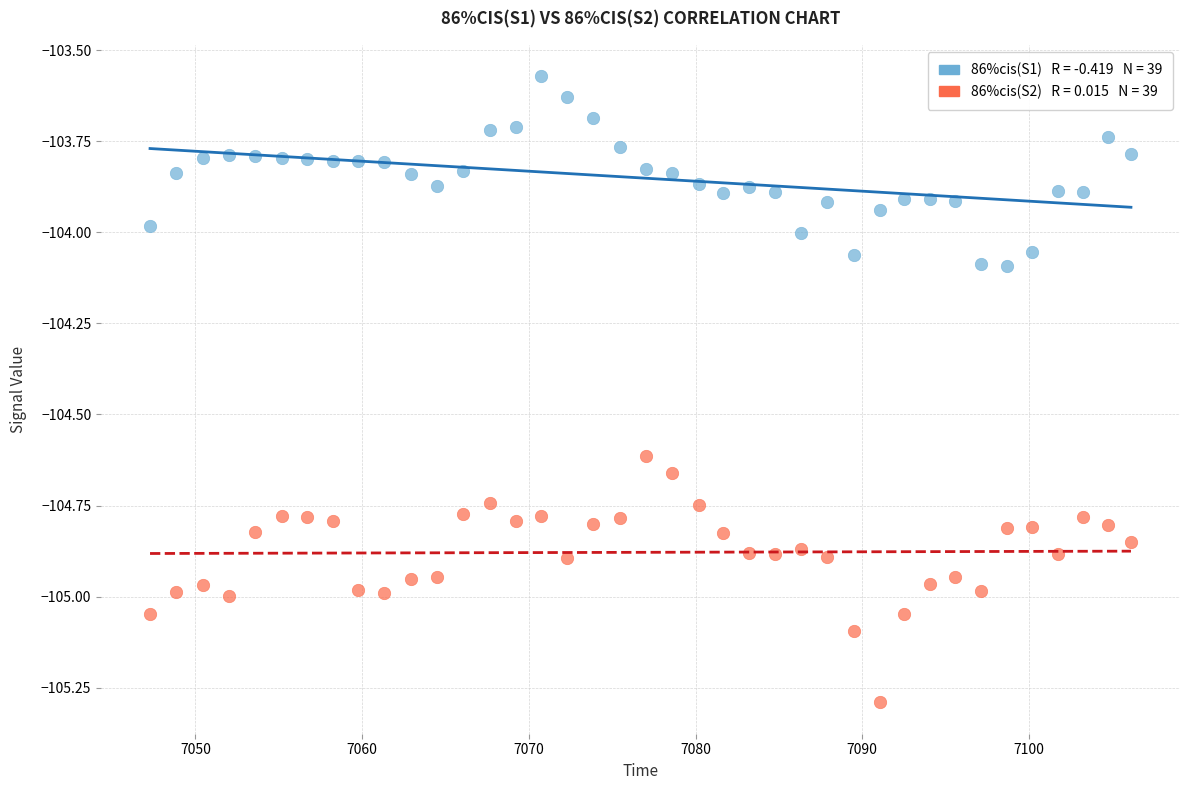

Across all data points, what is the range of X values (max minus min)?

58.8